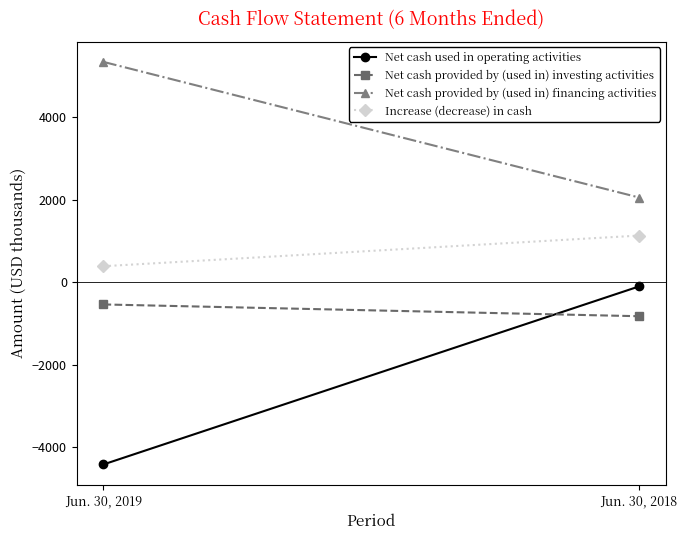

Which category has the highest value in the Net cash provided by (used in) financing activities series?

Jun. 30, 2019